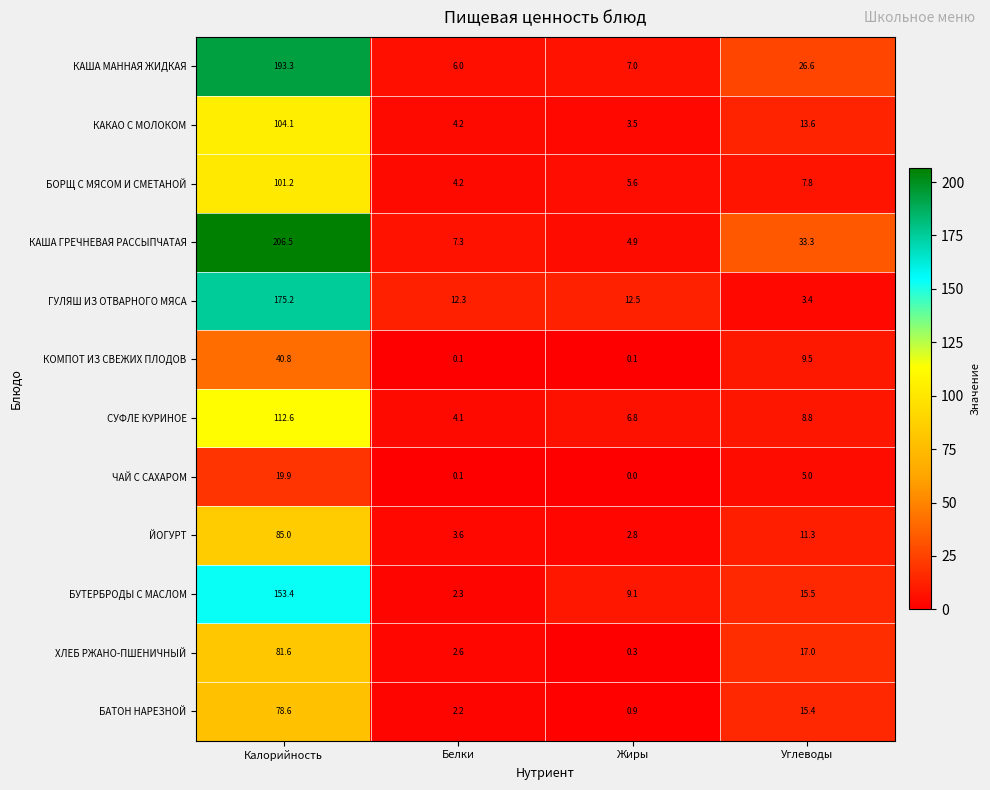

At Калорийность, list the series in order from smallest to largest.

ЧАЙ С САХАРОМ, КОМПОТ ИЗ СВЕЖИХ ПЛОДОВ, БАТОН НАРЕЗНОЙ, ХЛЕБ РЖАНО-ПШЕНИЧНЫЙ, ЙОГУРТ, БОРЩ С МЯСОМ И СМЕТАНОЙ, КАКАО С МОЛОКОМ, СУФЛЕ КУРИНОЕ, БУТЕРБРОДЫ С МАСЛОМ, ГУЛЯШ ИЗ ОТВАРНОГО МЯСА, КАША МАННАЯ ЖИДКАЯ, КАША ГРЕЧНЕВАЯ РАССЫПЧАТАЯ